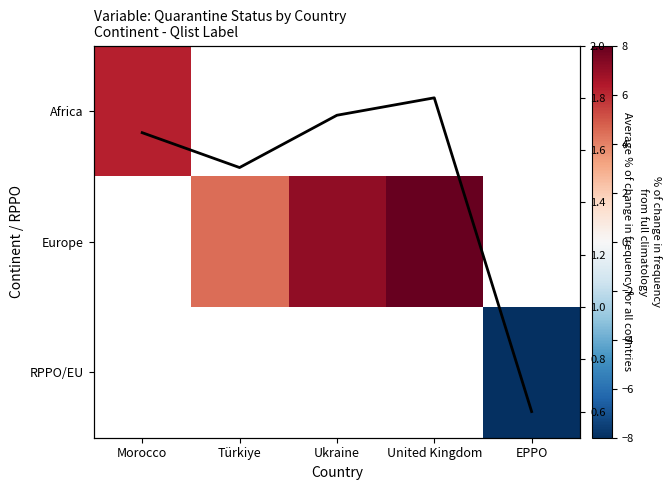

At which label is Avg % change for all countries closest to 1?

EPPO